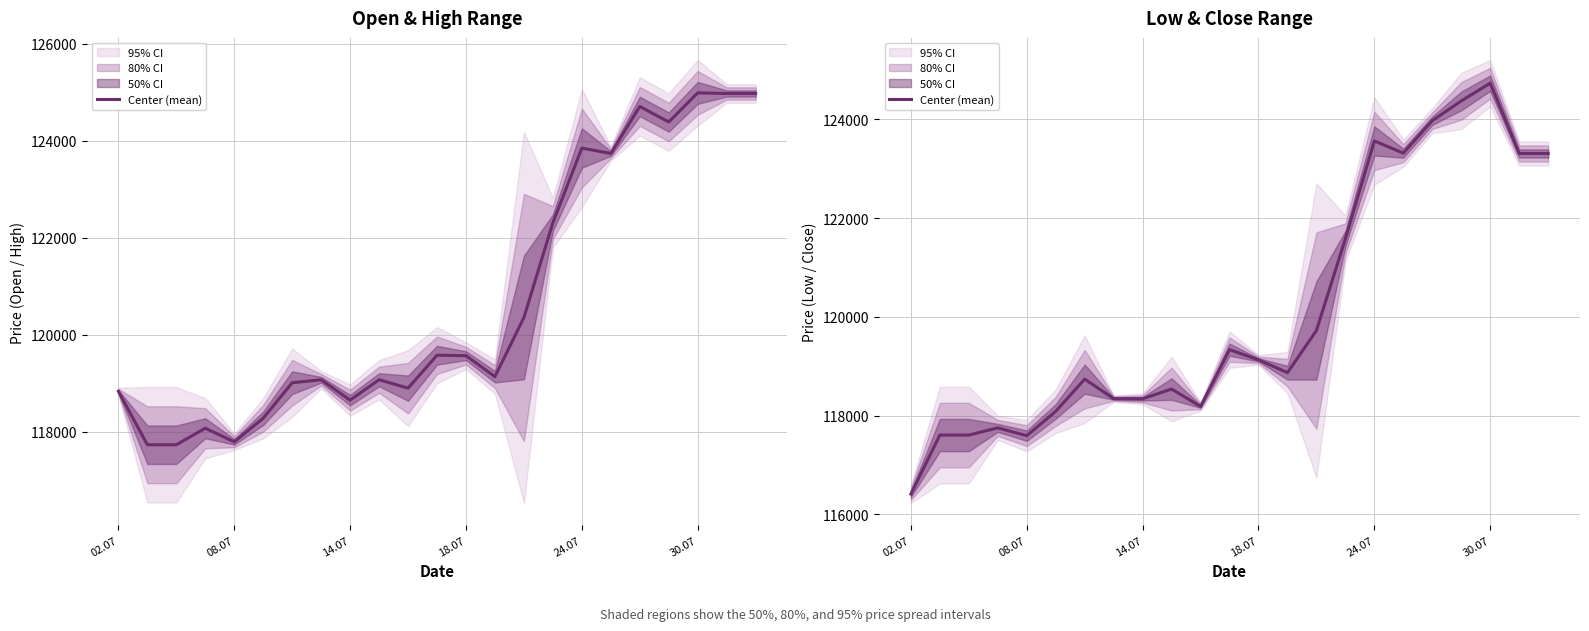

Does the chart display data point markers on the line(s)?

No